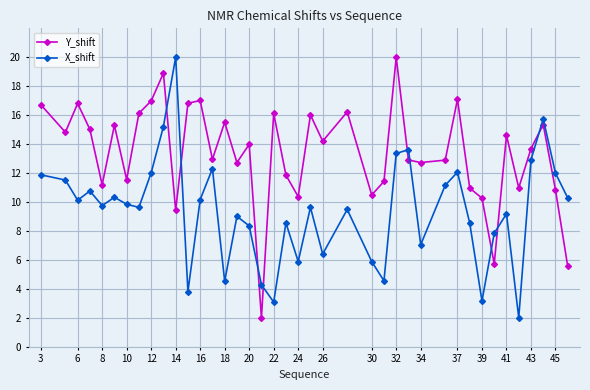

What is the difference between the maximum and minimum values in the X_shift series?

18.0